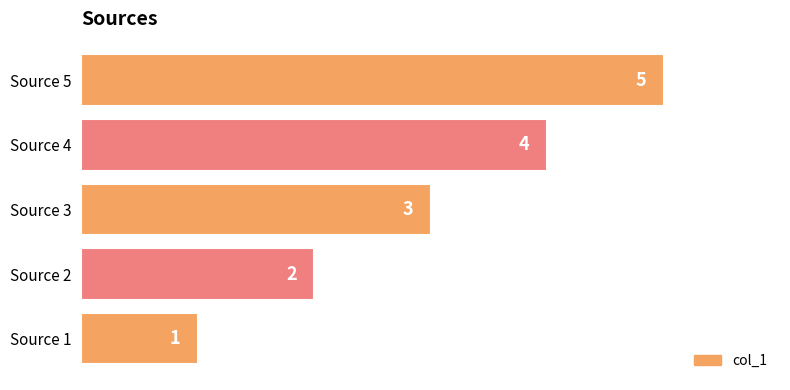

What is the greatest value displayed?

5